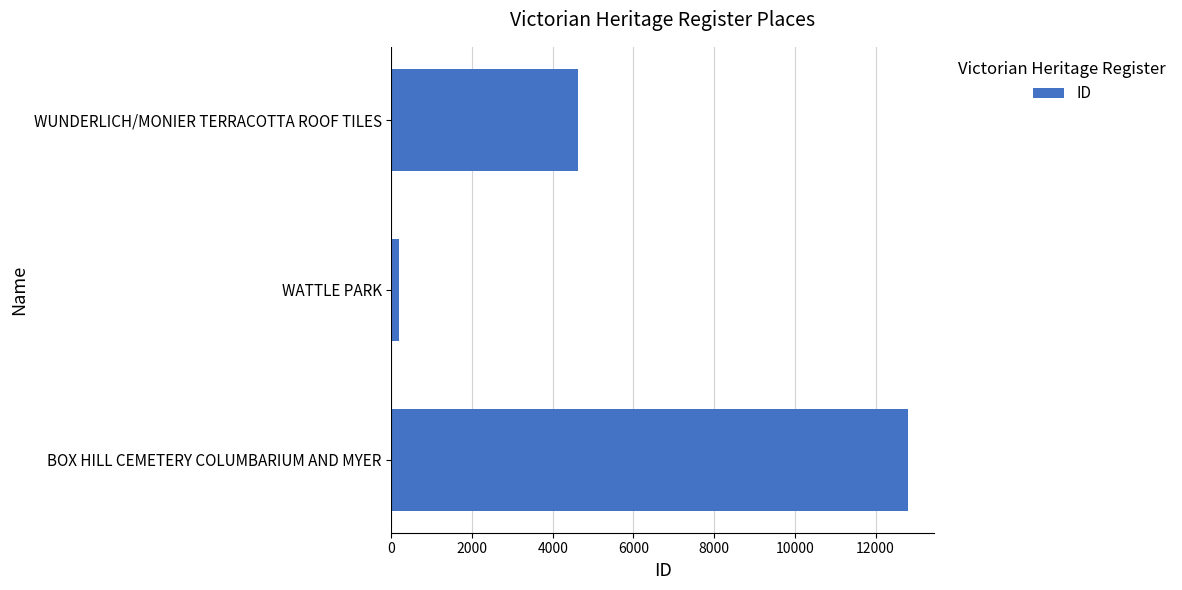

What is the ratio of the value at BOX HILL CEMETERY COLUMBARIUM AND MYER to the value at WUNDERLICH/MONIER TERRACOTTA ROOF TILES?

2.8